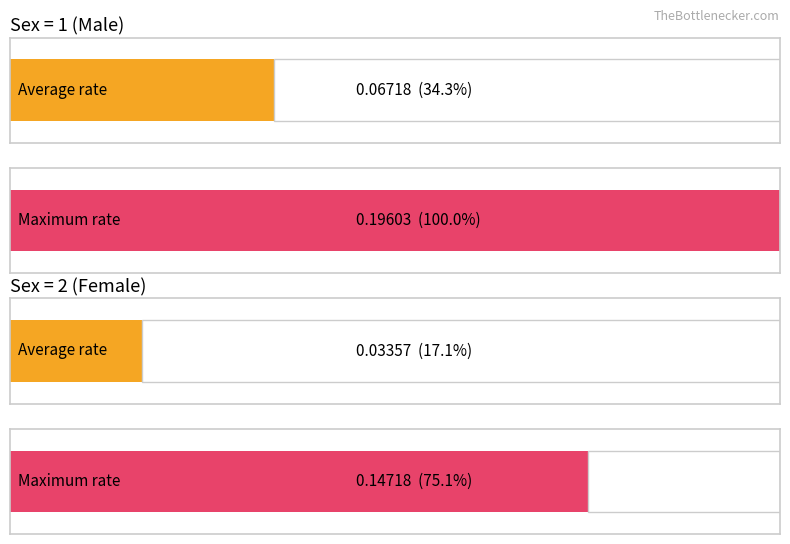

What is the sum of all Average utilization values?

0.1